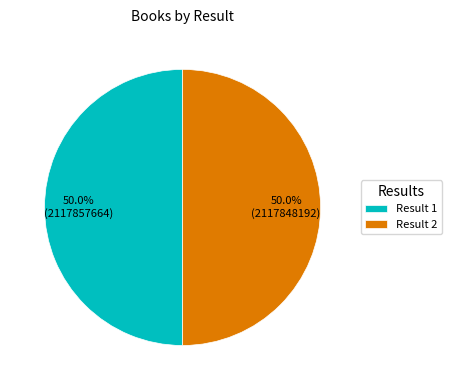

What is the ratio of the value at Result 1 to the value at Result 2?

1.0